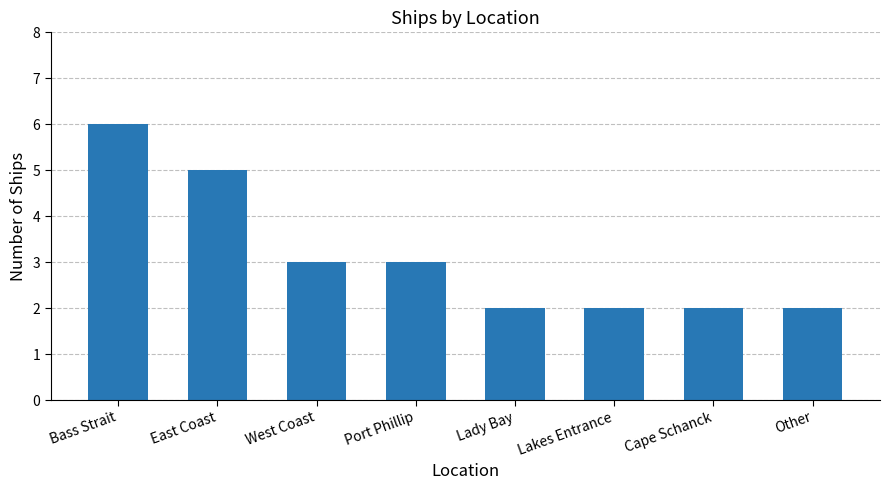

Count the values in the range 2 to 5.

7